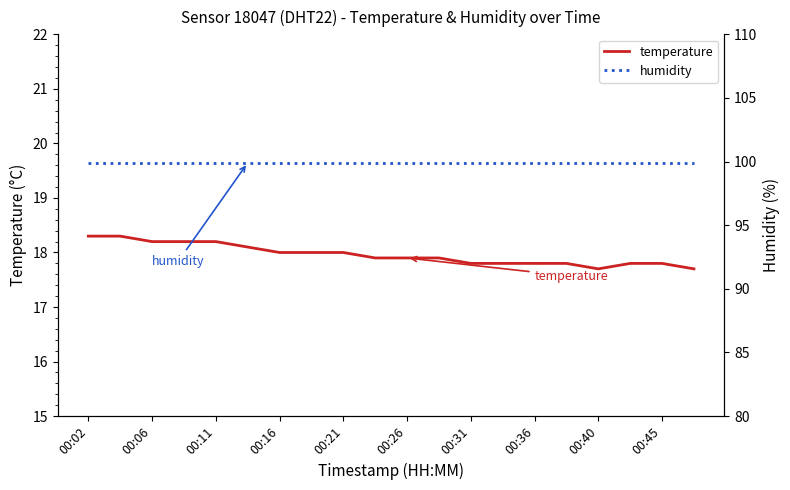

What is the value of the temperature point at the 6th from the left?

18.1